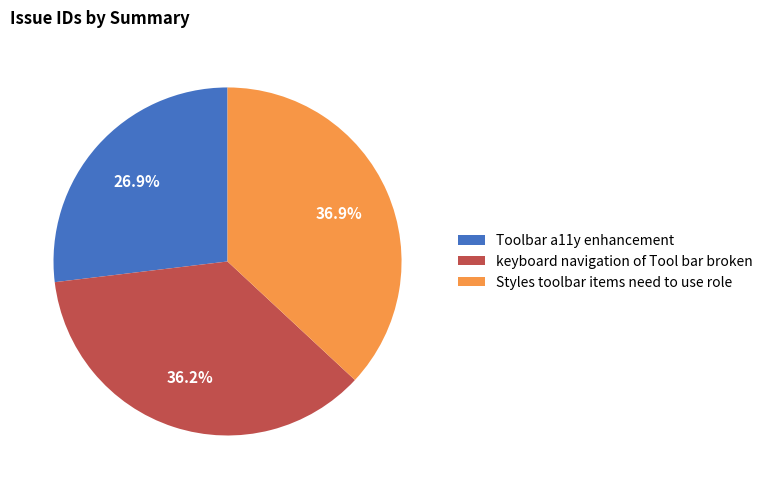

How many segments does this pie chart have?

3